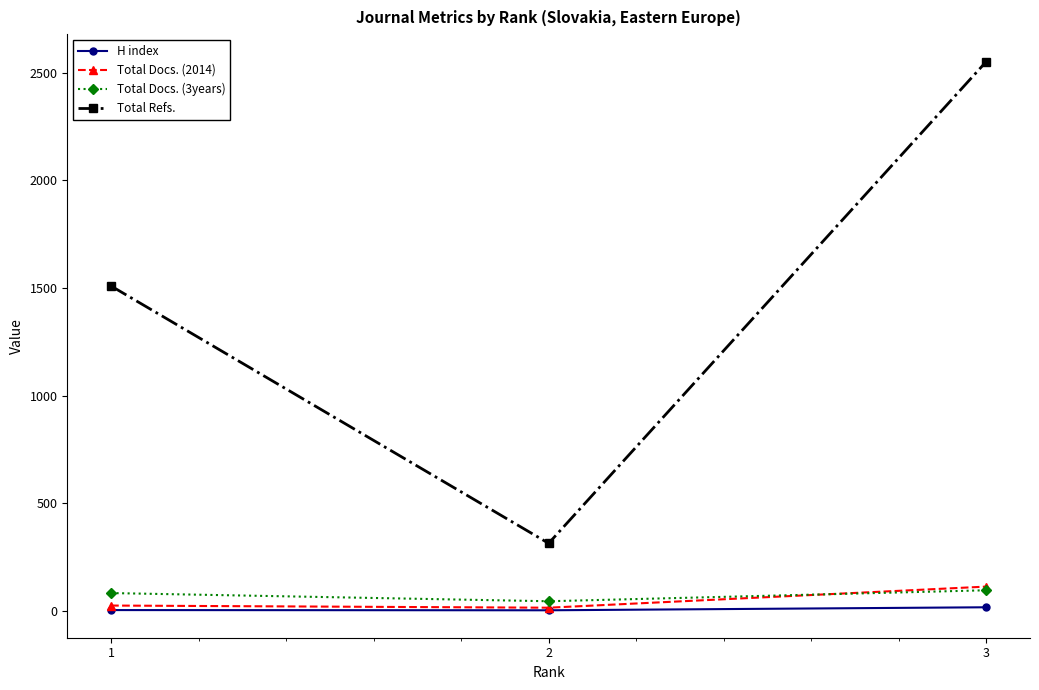

How many lines are shown in the chart?

4